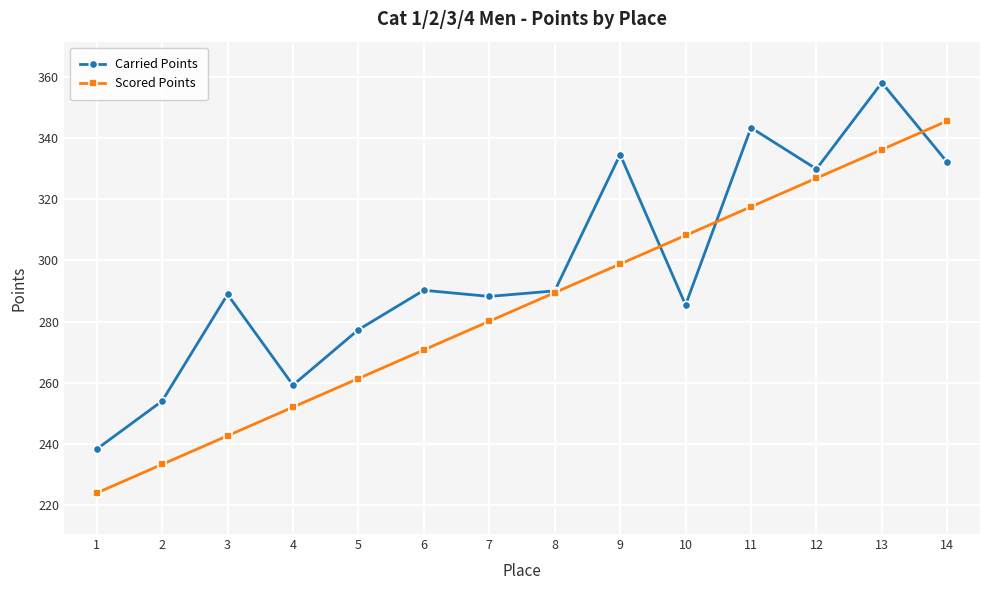

What are all the series names shown in the legend?

Carried Points, Scored Points